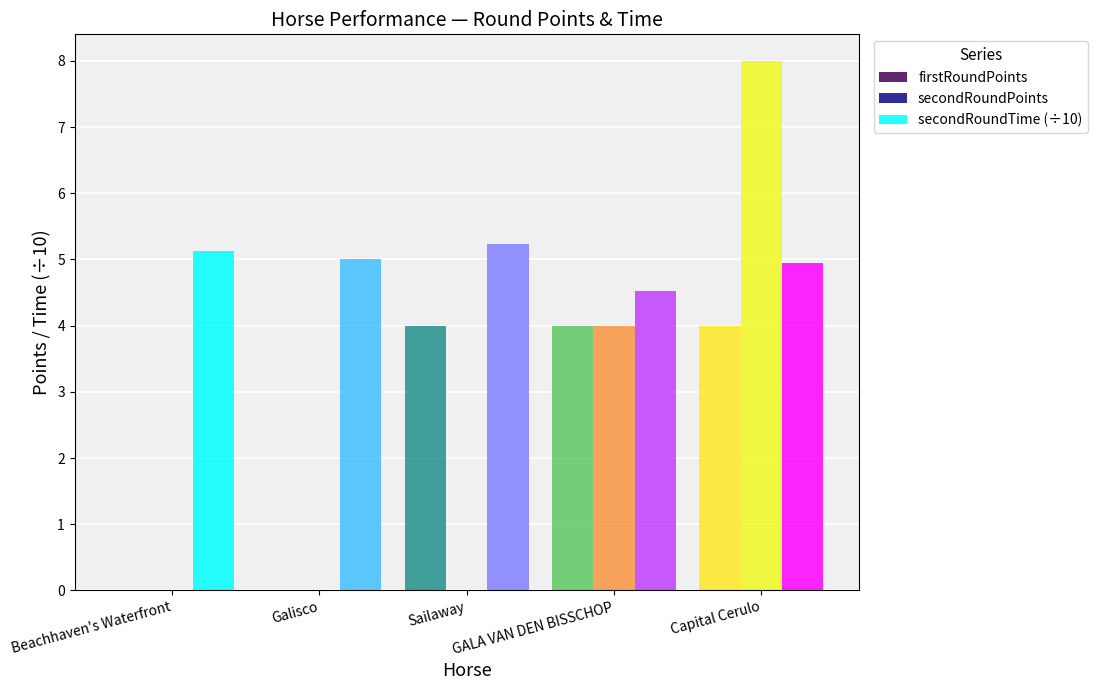

What is the average value of the secondRoundPoints series?

2.4